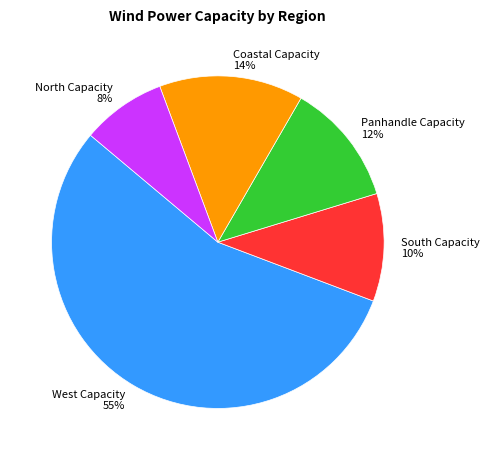

How many segments does this pie chart have?

5